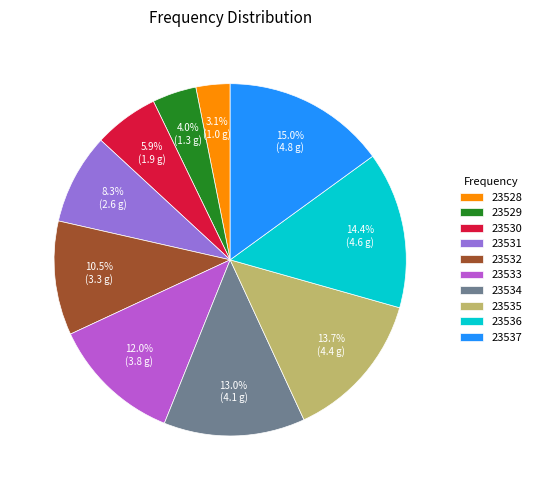

How many segments does this pie chart have?

10